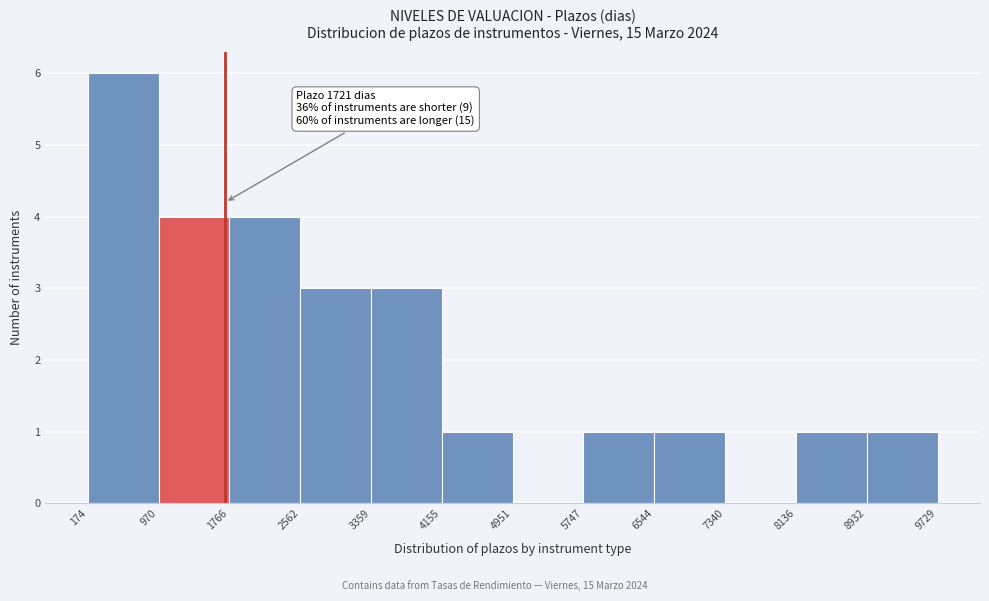

Over which range of the x-axis is the bar tallest?

174 to 970